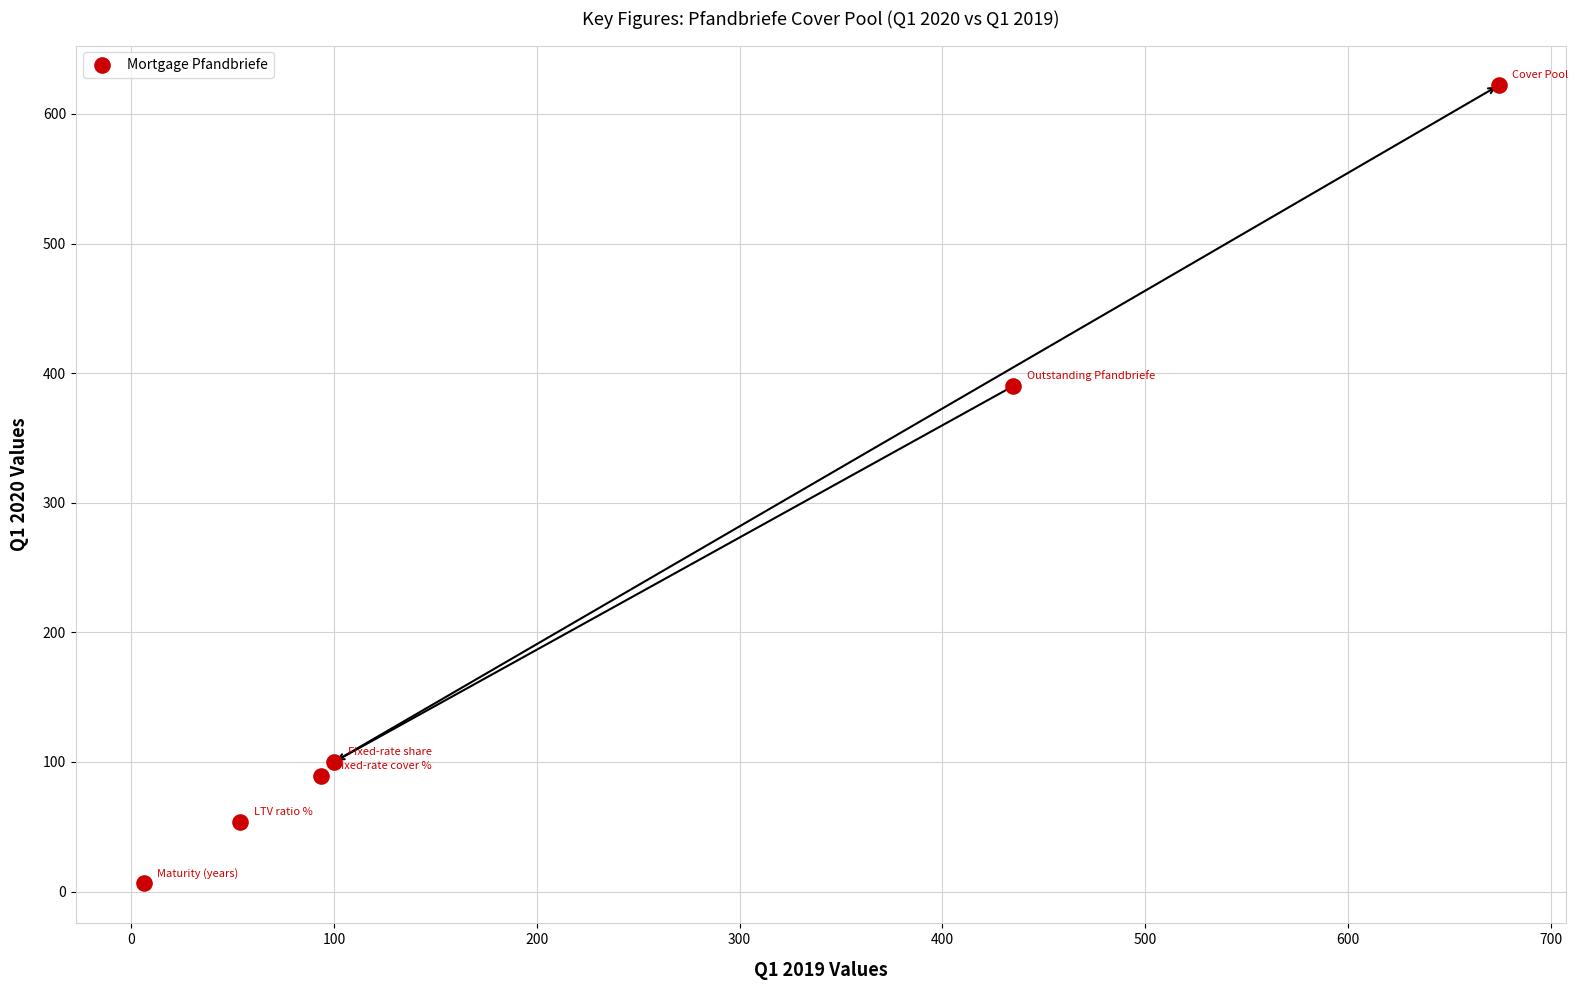

What is the average Y value?

210.2